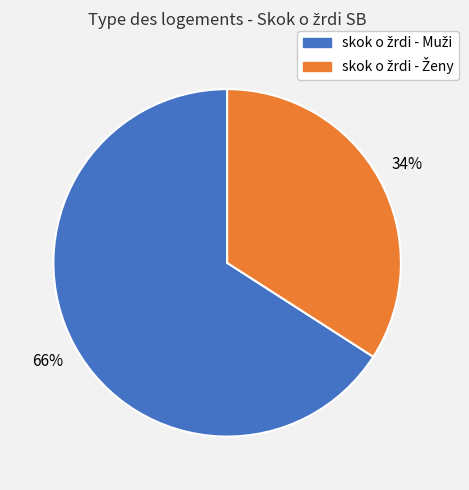

Count the number of slices in the pie.

2